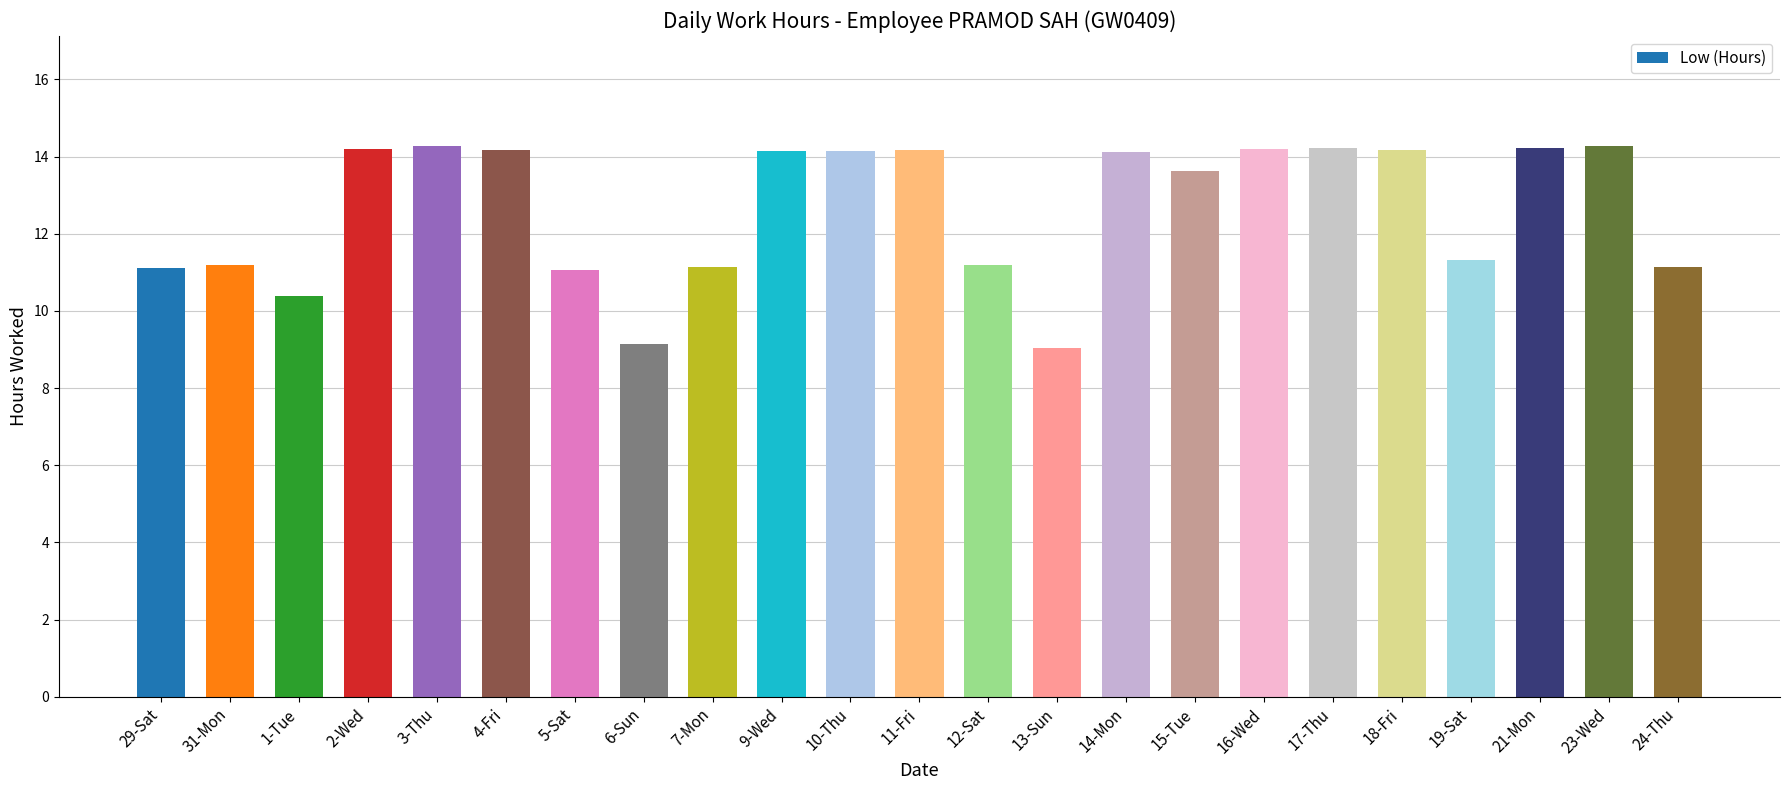

What is the difference between the values at 10-Thu and 15-Tue?

0.5